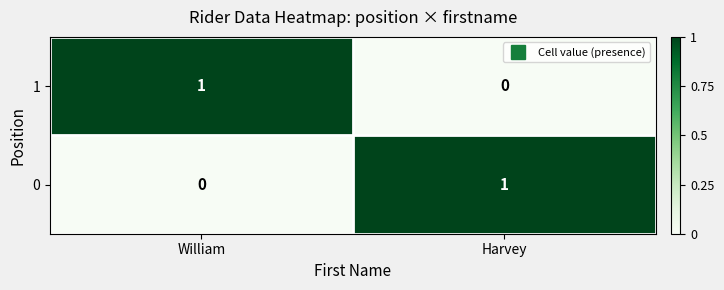

Where is 0 nearest to the value 0?

William